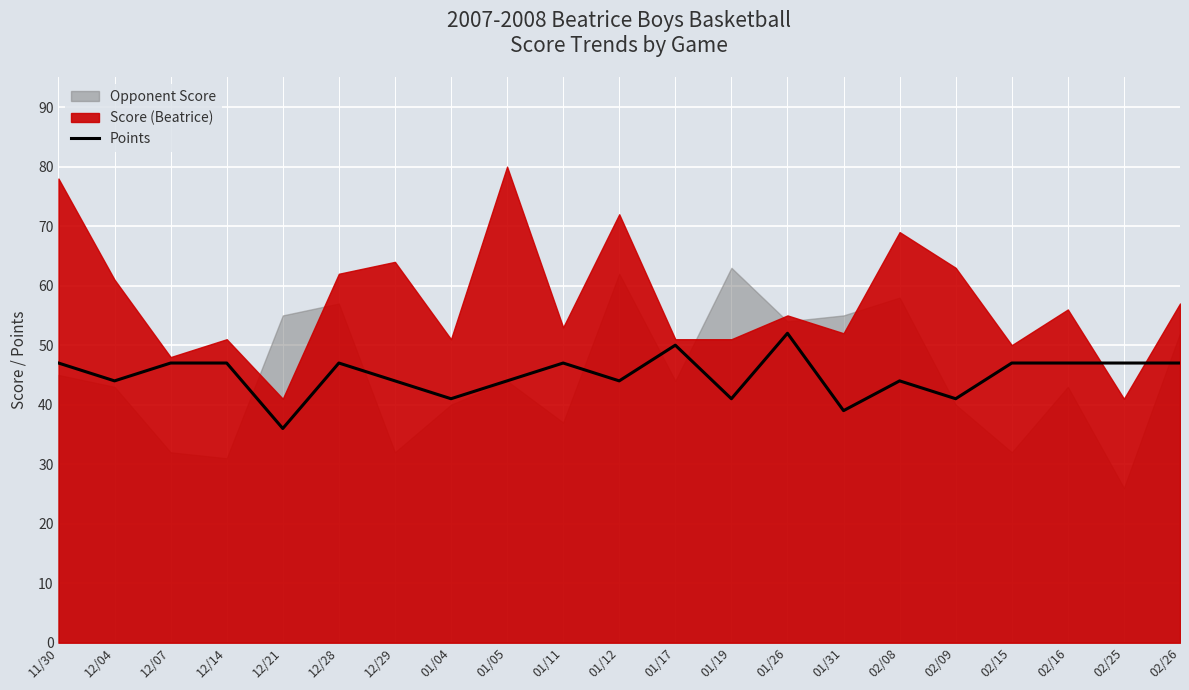

What is the sum of the values at 02/15 and 12/07?

94